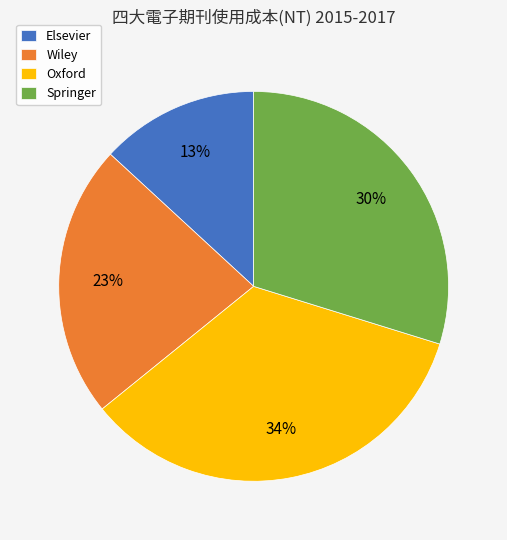

Between Oxford and Wiley, which is larger?

Oxford